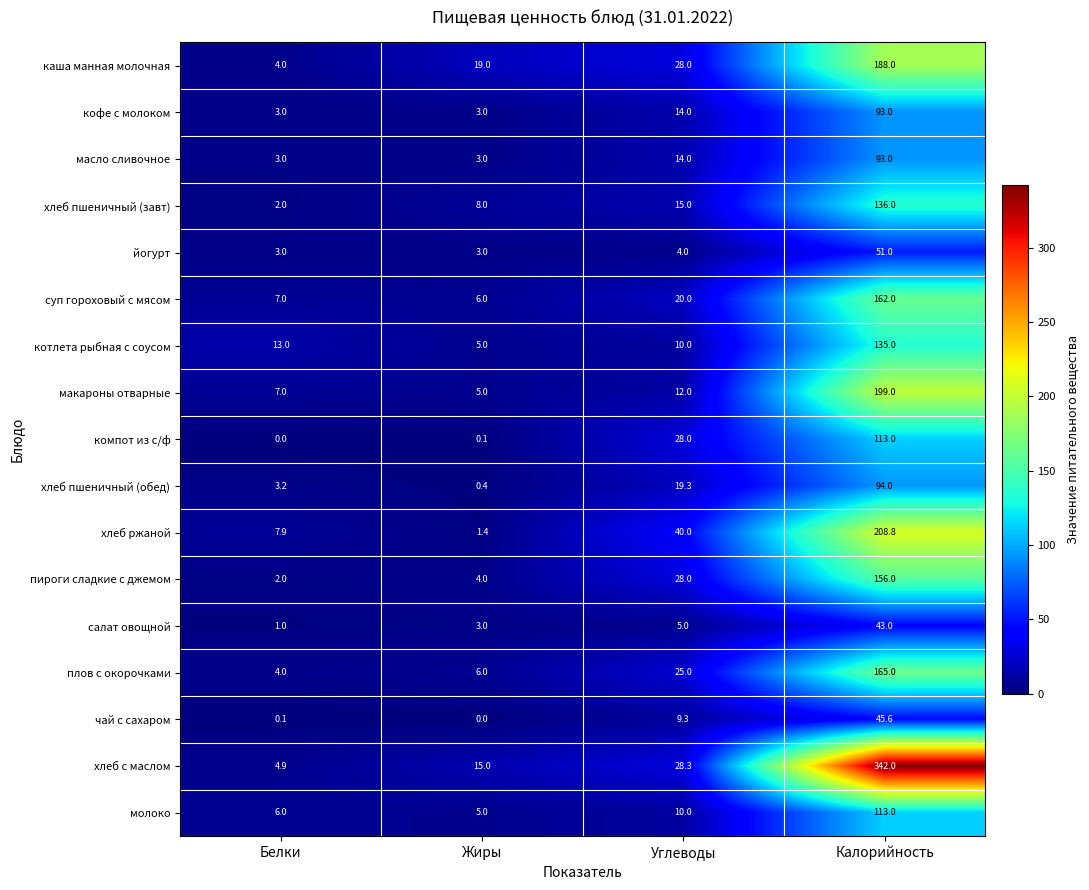

The value of пироги сладкие с джемом at Жиры is 2.7. True or false?

False